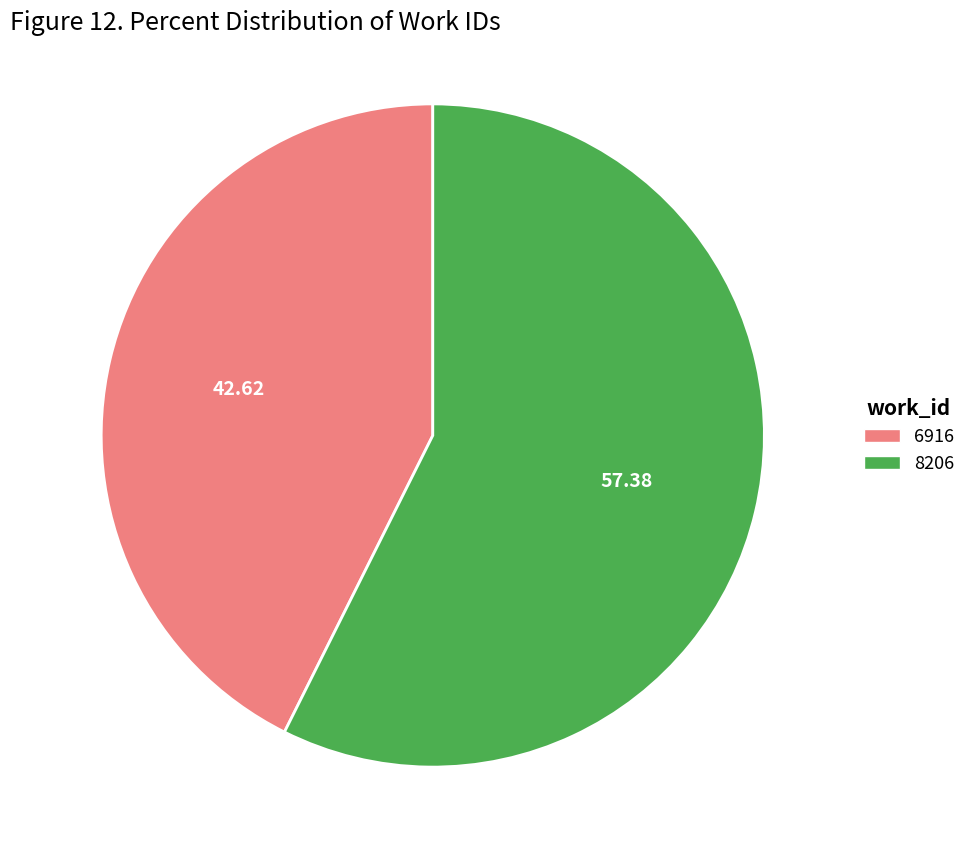

Rank the categories by value from highest to lowest.

8206, 6916